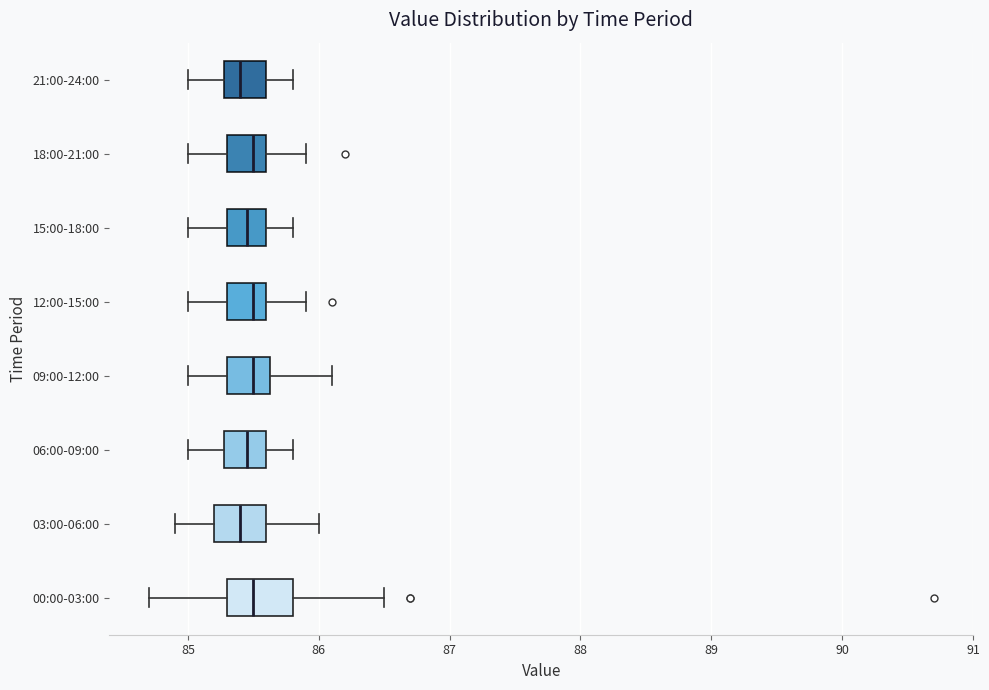

Which box is the widest, from its left edge to its right edge?

00:00-03:00